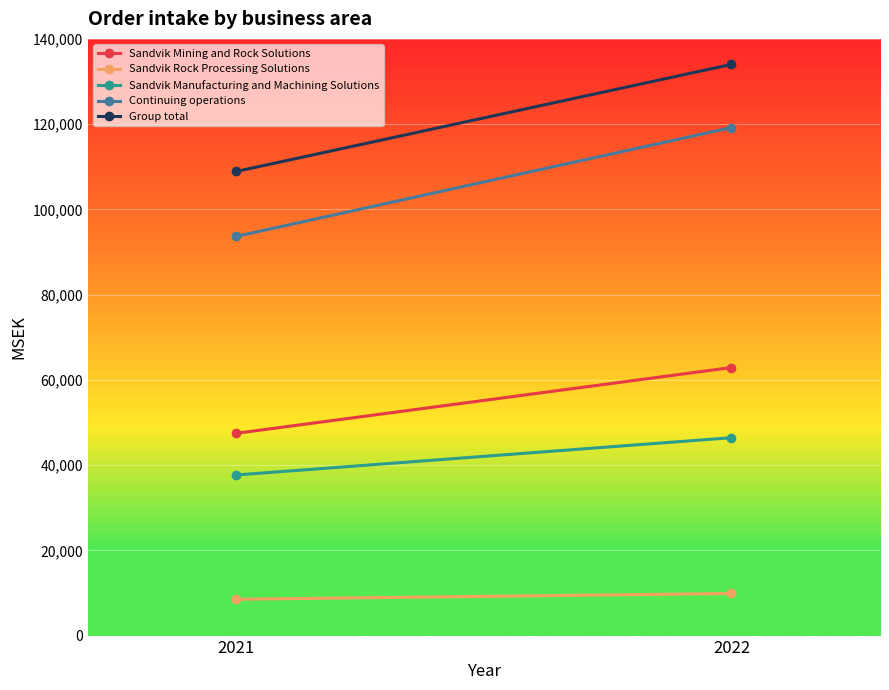

Read the Continuing operations value at 2022, to the nearest 100.

119200